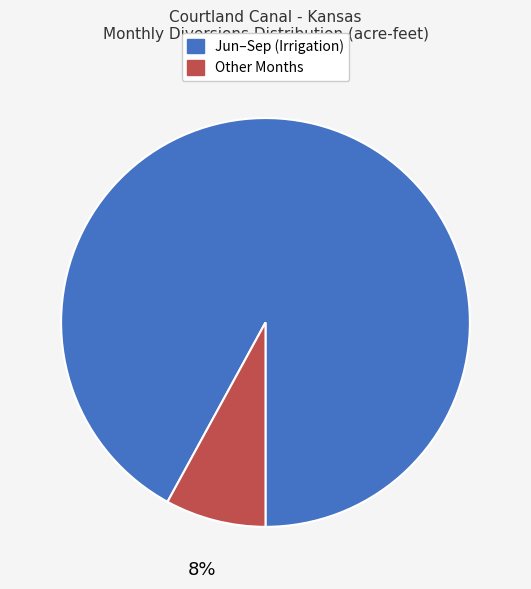

Is there a majority slice in this chart?

Yes